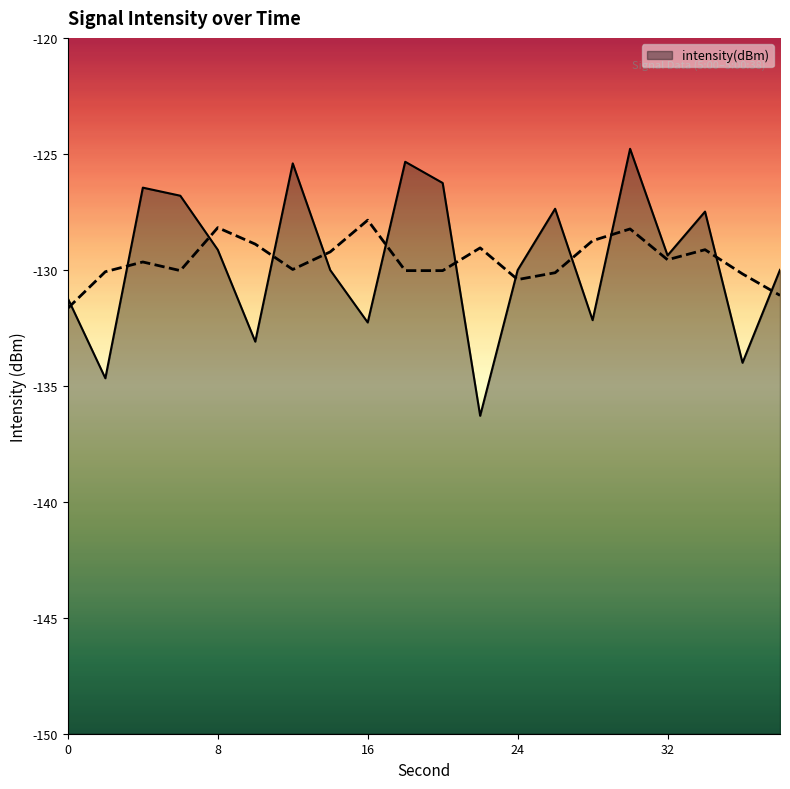

Rank the categories by value from highest to lowest.

30, 18, 12, 20, 4, 6, 26, 34, 8, 32, 38, 14, 24, 0, 28, 16, 10, 36, 2, 22